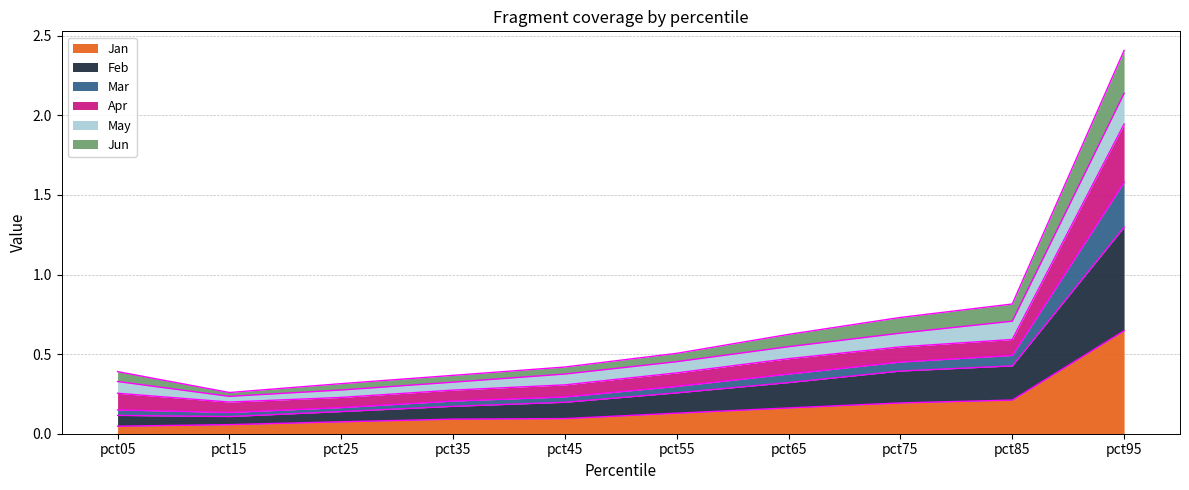

At which category is the sum across all series the highest?

pct95